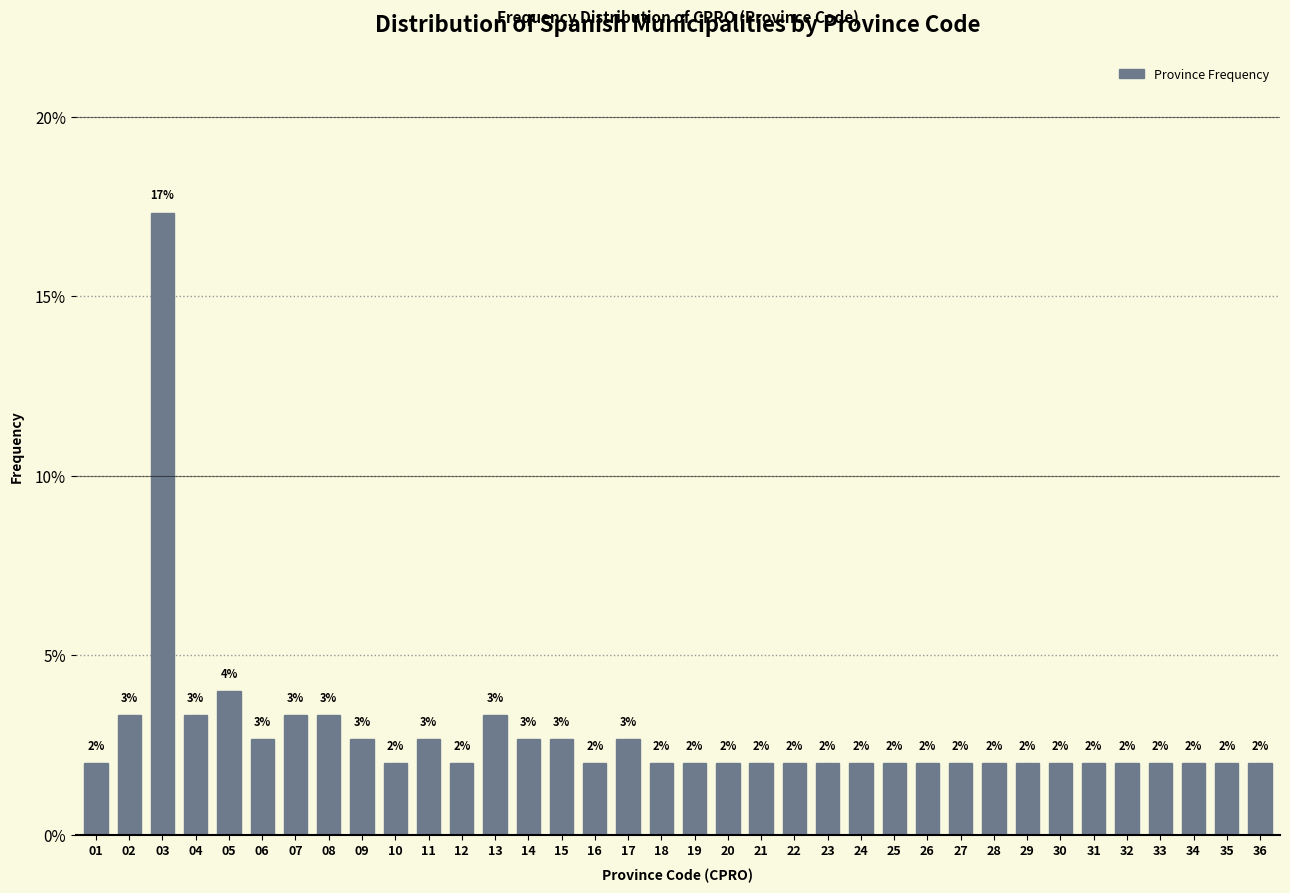

What is the ratio of the value at 30 to the value at 34?

1.0